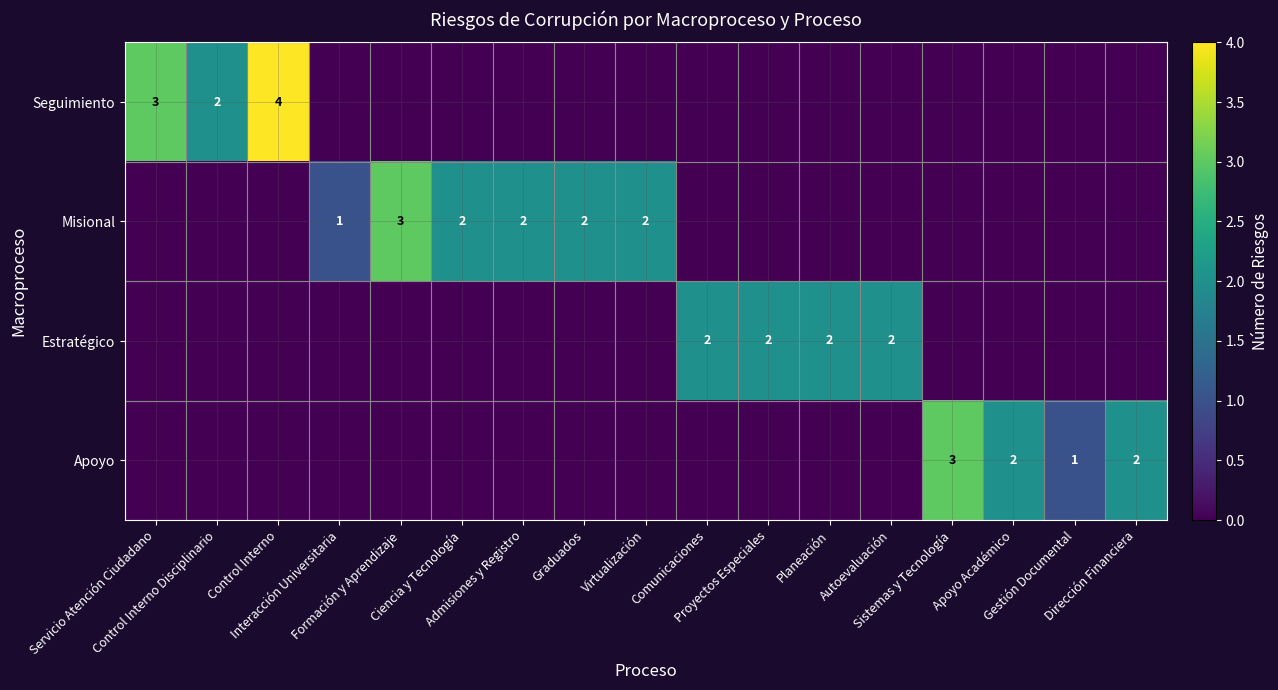

How many categories are shown in the chart?

17